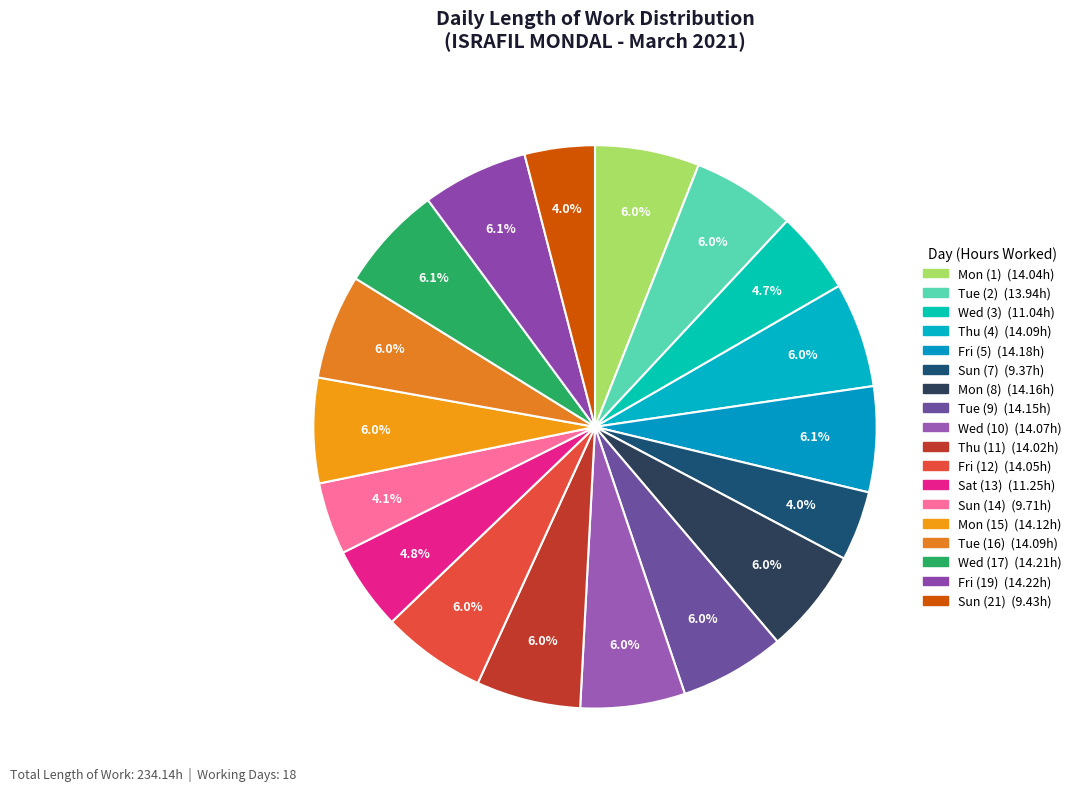

How many slices are in this pie chart?

18